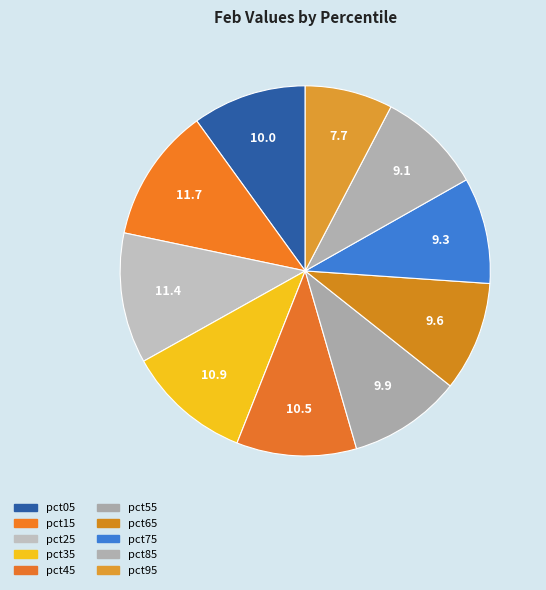

Is there a majority slice in this chart?

No